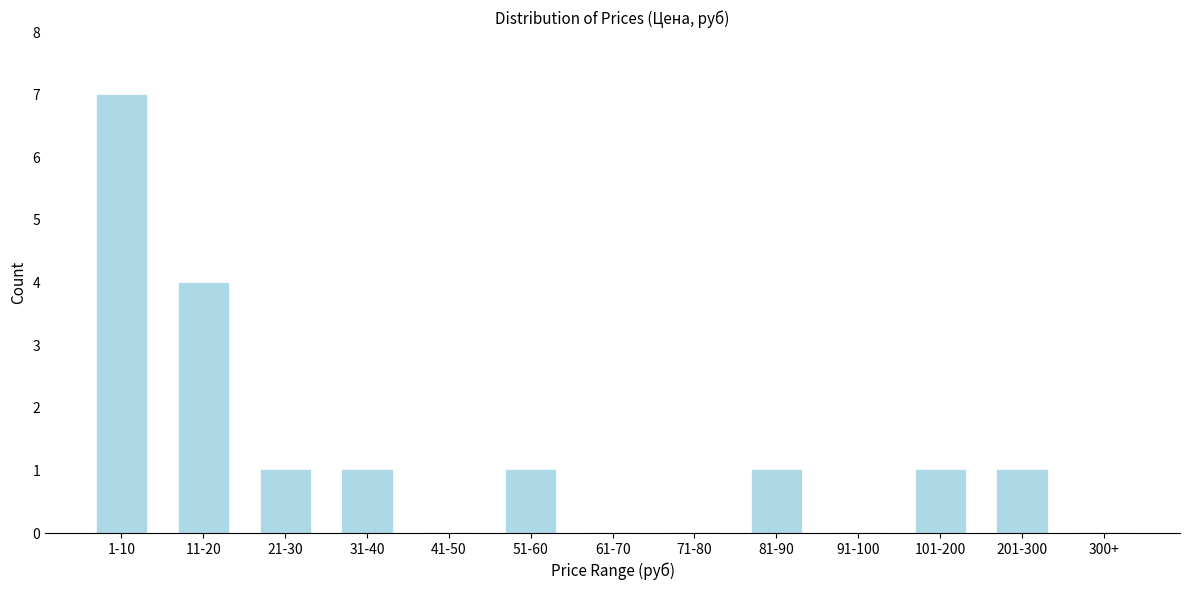

Reading left to right, what are all the values shown in this chart?

1-10=7	11-20=4	21-30=1	31-40=1	41-50=0	51-60=1	61-70=0	71-80=0	81-90=1	91-100=0	101-200=1	201-300=1	300+=0